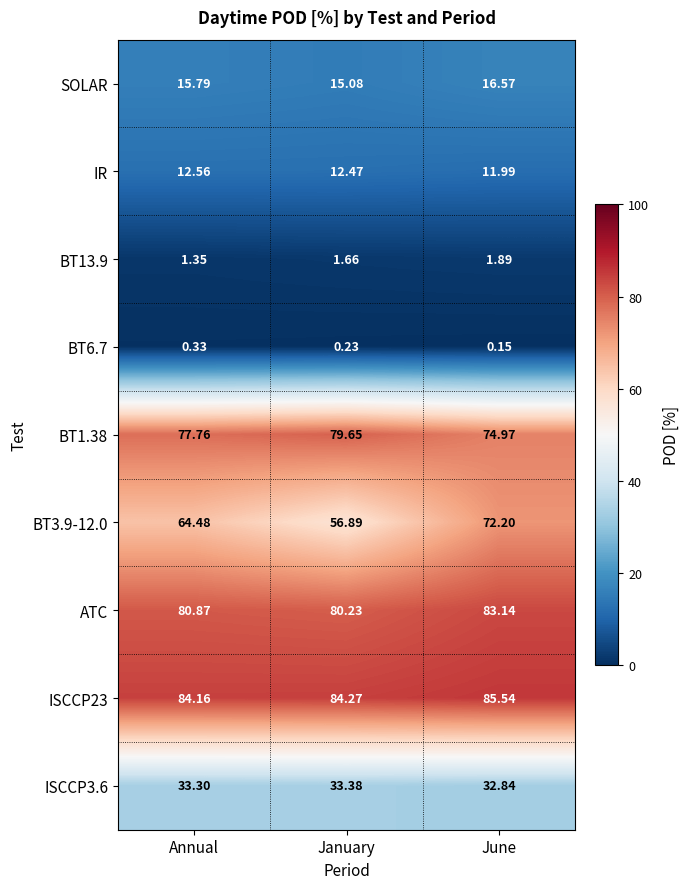

At which label does ISCCP3.6 first exceed 33?

Annual